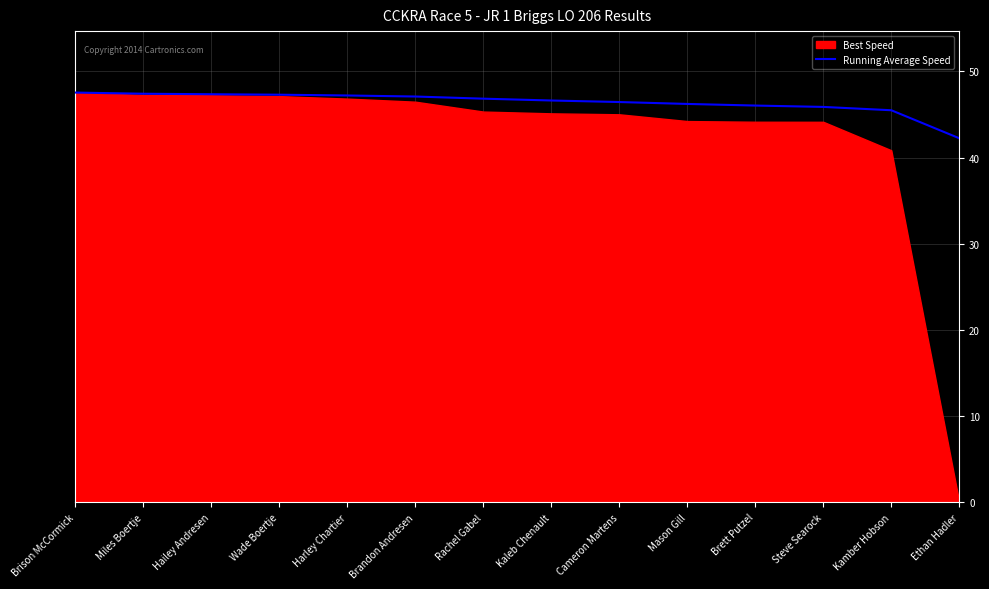

How many lines are shown in the chart?

1